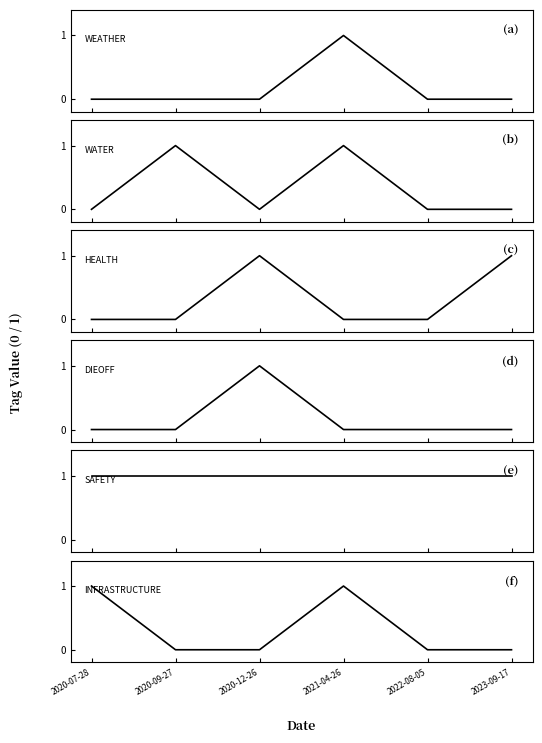

How many values in the WATER series exceed 0?

2